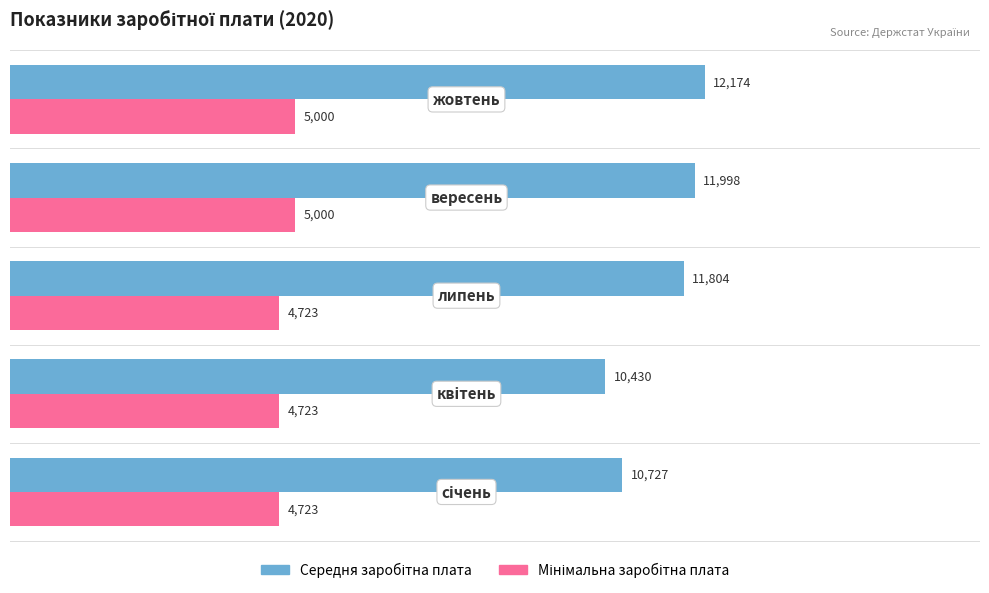

At how many categories does at least one series exceed 11572?

3